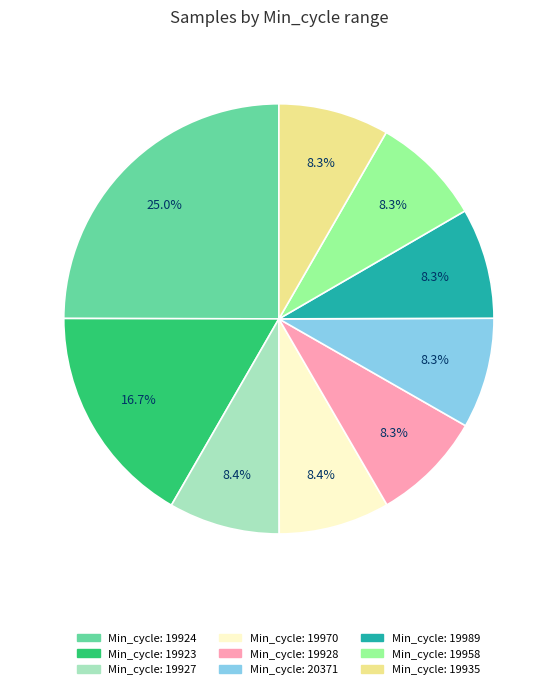

Does any single category account for the majority?

No